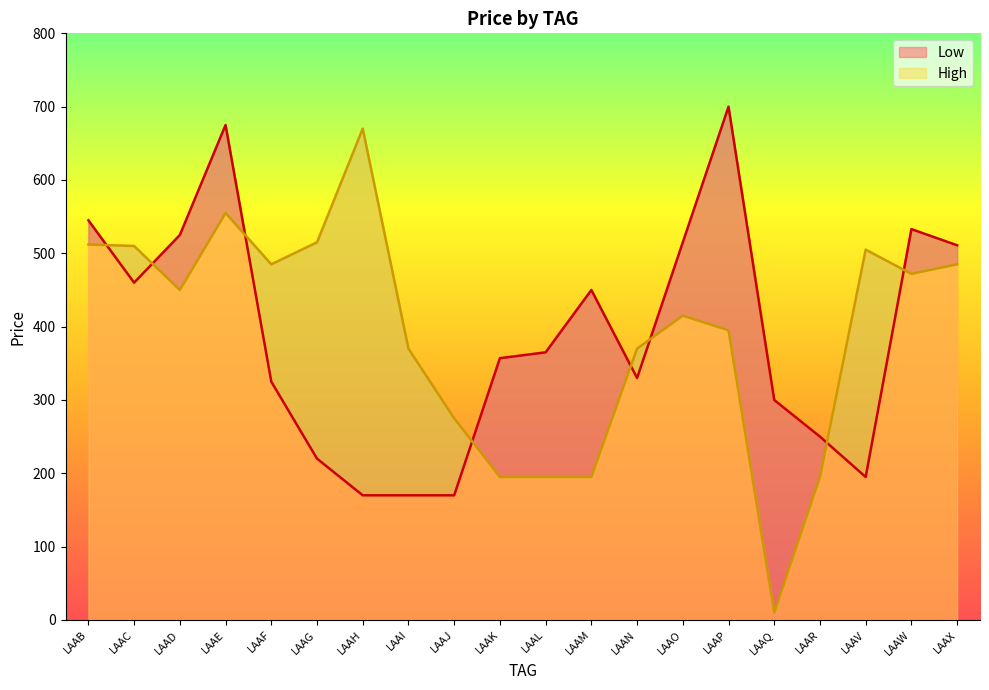

What is the value of the Low point at the 12th from the left?

450